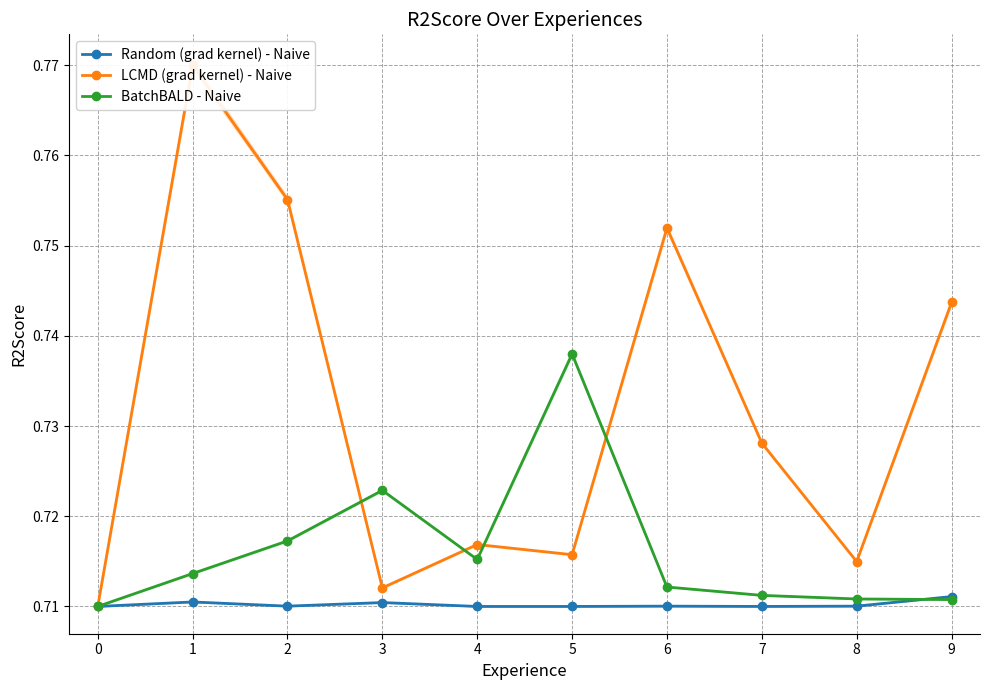

Does the chart display data point markers on the line(s)?

Yes